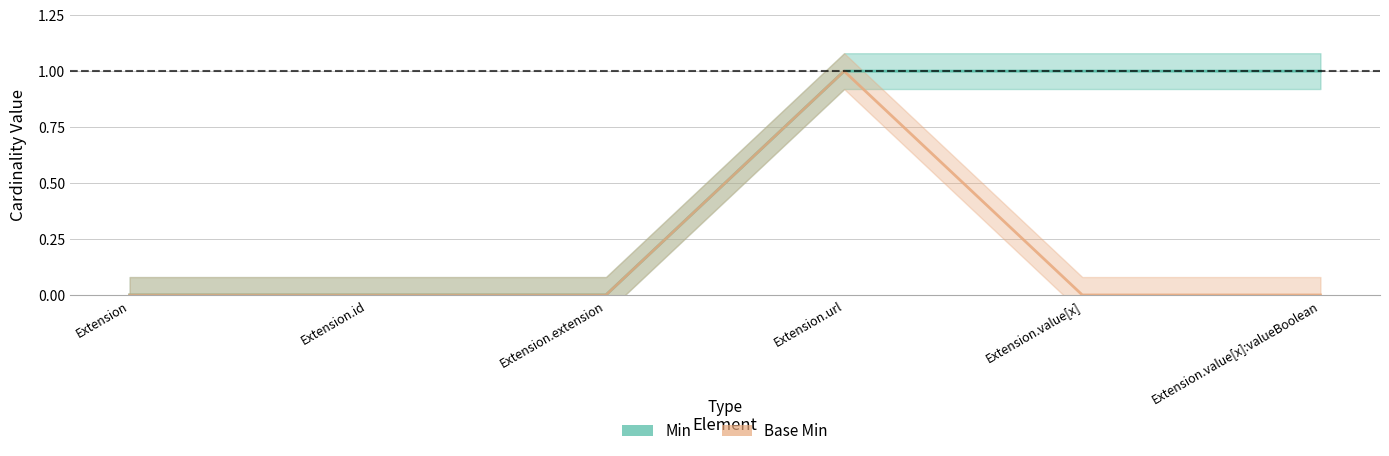

What is the difference between the maximum and minimum values in the Base Min series?

1